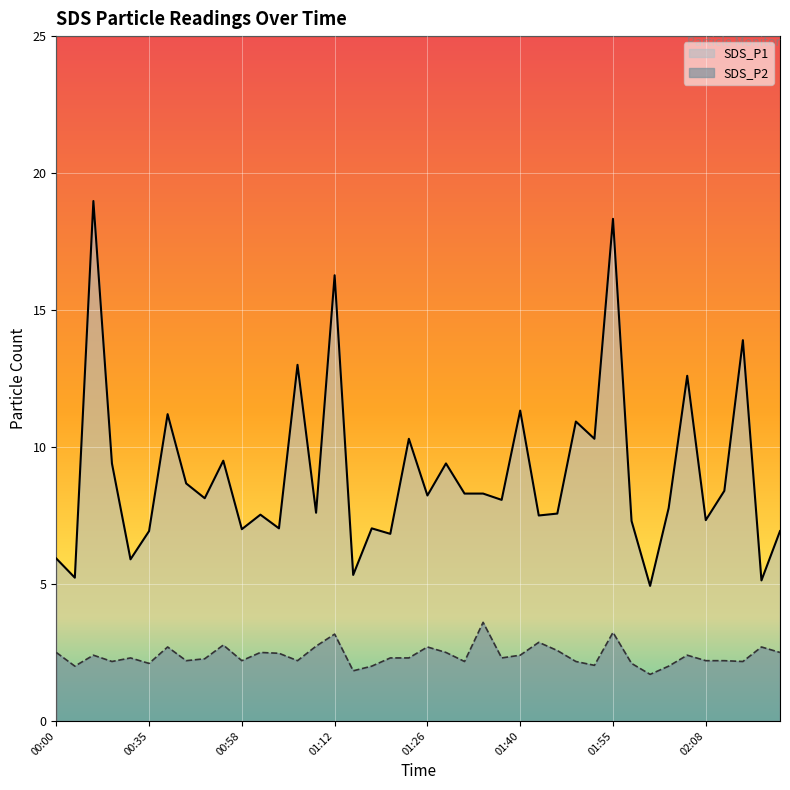

What is the sum of the SDS_P2 values at 00:03 and 01:04?

4.5